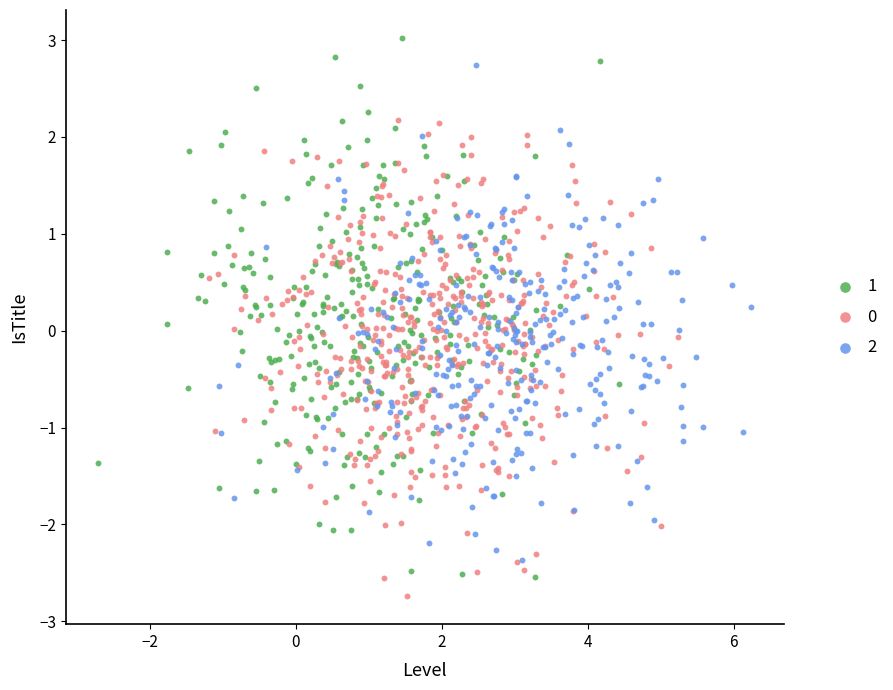

Which series contains the highest Y value?

1